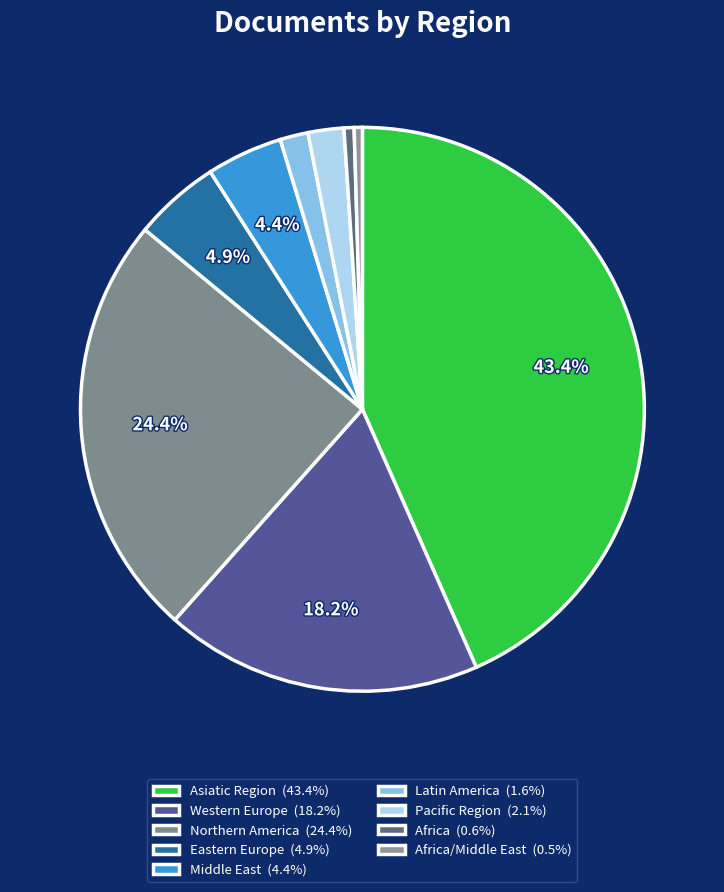

How many segments does this pie chart have?

9